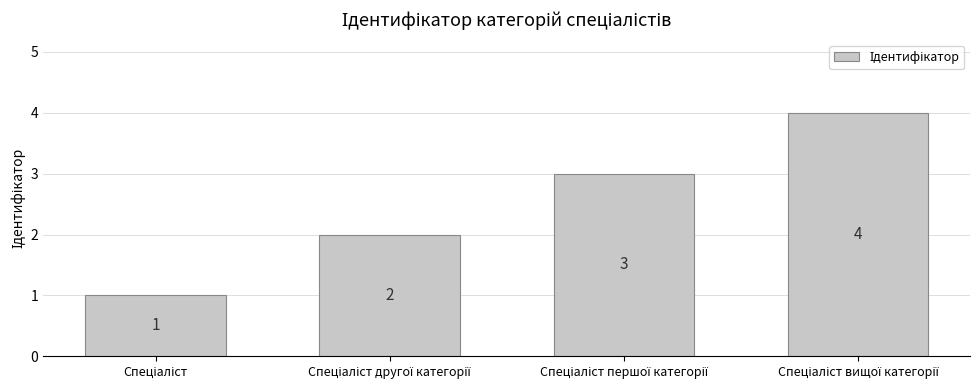

What is the maximum value shown in the chart?

4